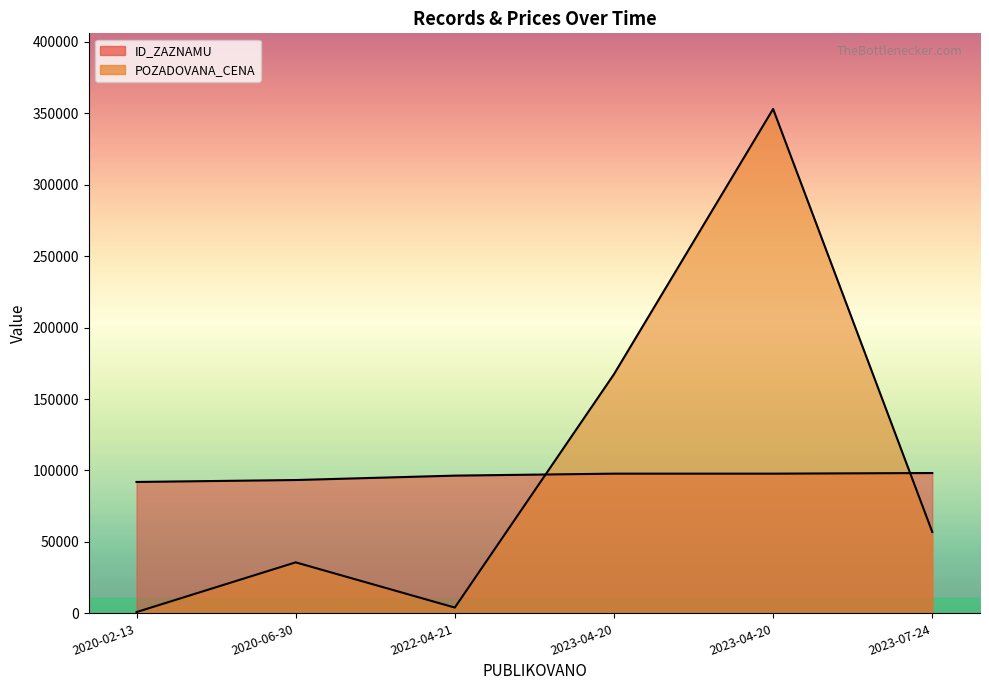

What is the total value across all series at 2023-07-24?

155217